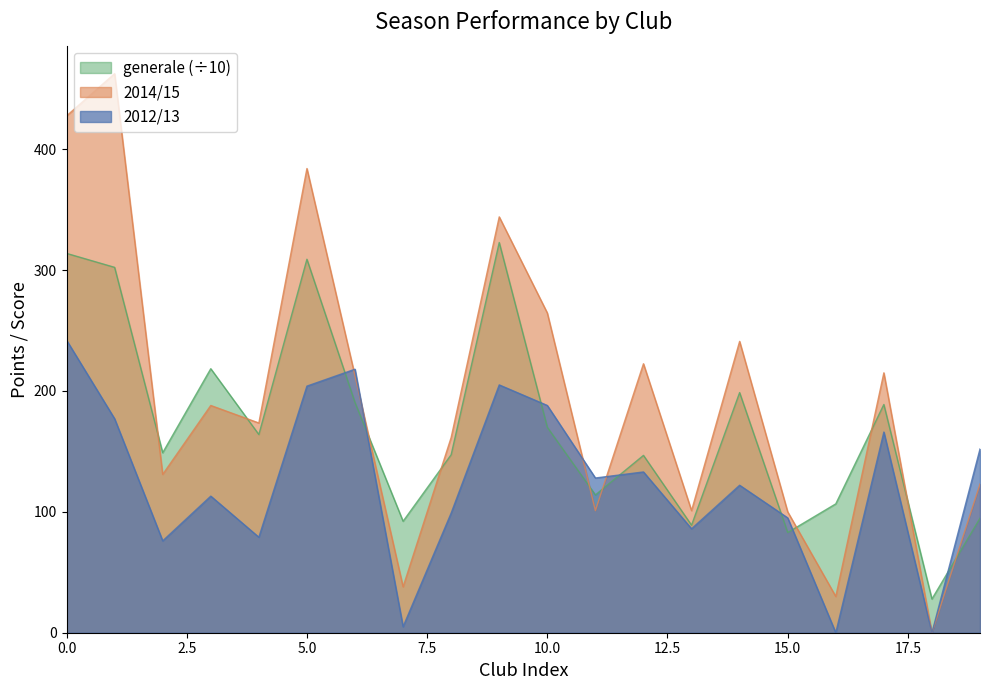

Does the chart display data point markers on the line(s)?

No